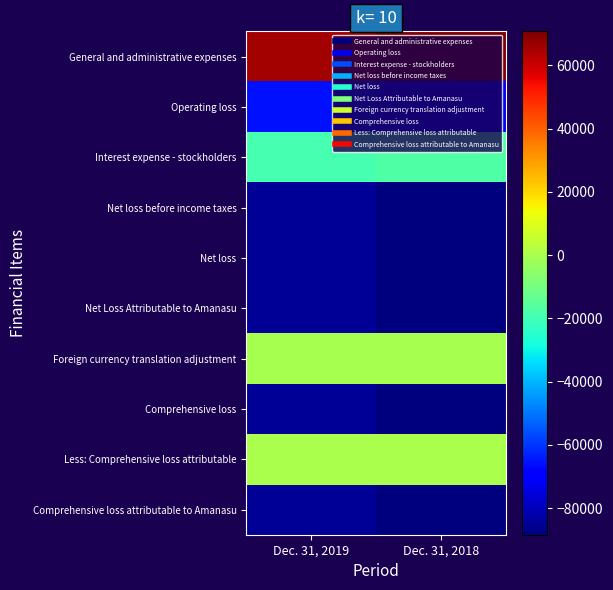

Reading left to right, transcribe all the data shown in this chart.

General and administrative expenses: Dec. 31, 2019=65502	Dec. 31, 2018=70799
Operating loss: Dec. 31, 2019=-65502	Dec. 31, 2018=-70799
Interest expense - stockholders: Dec. 31, 2019=-19366	Dec. 31, 2018=-17331
Net loss before income taxes: Dec. 31, 2019=-84868	Dec. 31, 2018=-88130
Net loss: Dec. 31, 2019=-84868	Dec. 31, 2018=-88130
Net Loss Attributable to Amanasu: Dec. 31, 2019=-84868	Dec. 31, 2018=-88130
Foreign currency translation adjustment: Dec. 31, 2019=-110	Dec. 31, 2018=-291
Comprehensive loss: Dec. 31, 2019=-84978	Dec. 31, 2018=-88421
Less: Comprehensive loss attributable: Dec. 31, 2019=-10	Dec. 31, 2018=-26
Comprehensive loss attributable to Amanasu: Dec. 31, 2019=-84968	Dec. 31, 2018=-88395